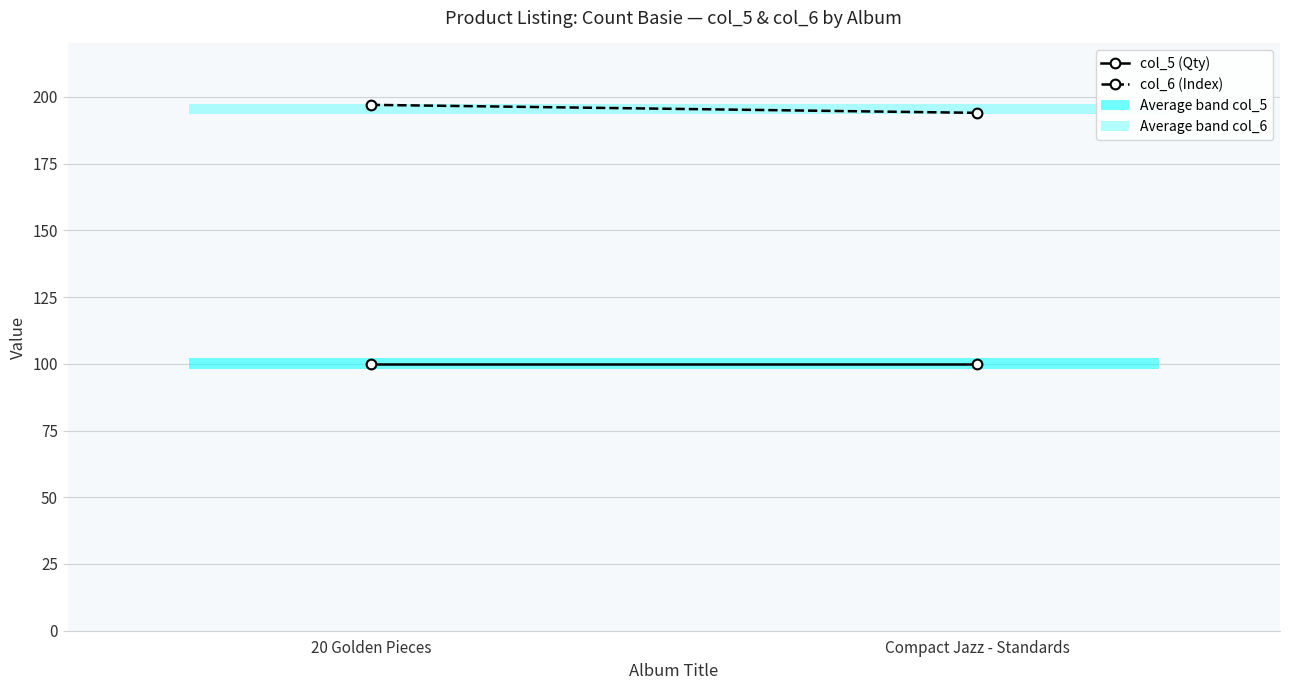

Reading right to left, extract all data points from this chart.

col_5 (Qty): 100	100
col_6 (Index): 194	197